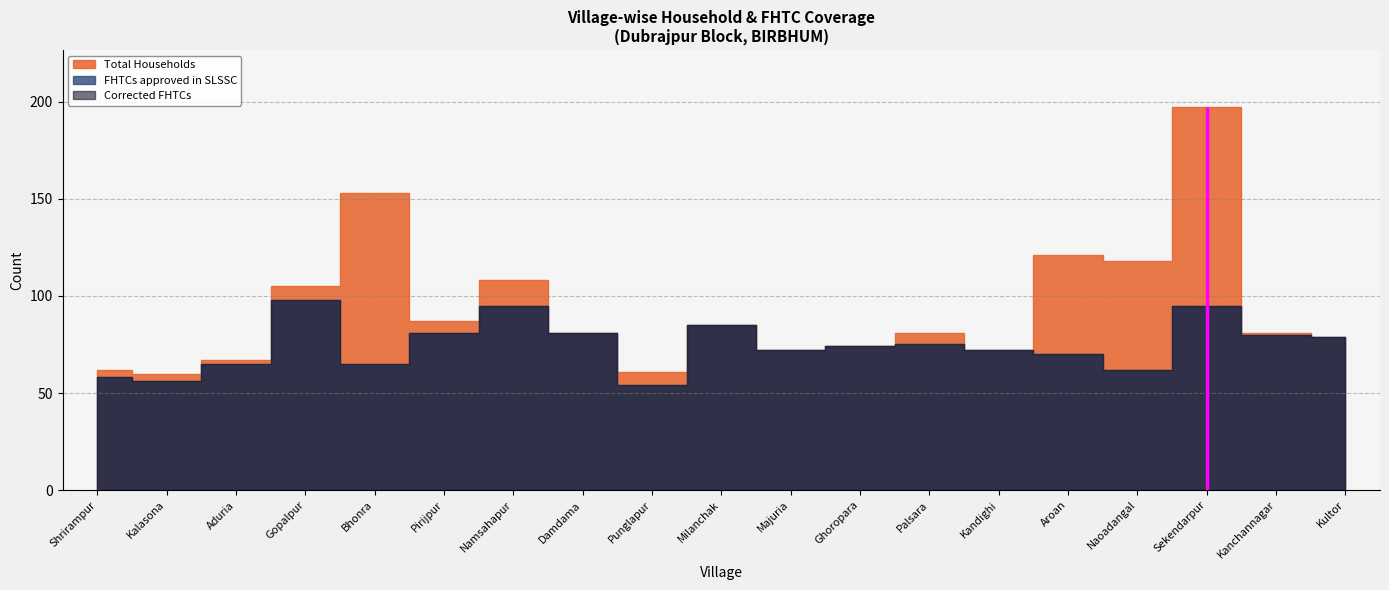

Which category has the highest value across all series?

Sekendarpur